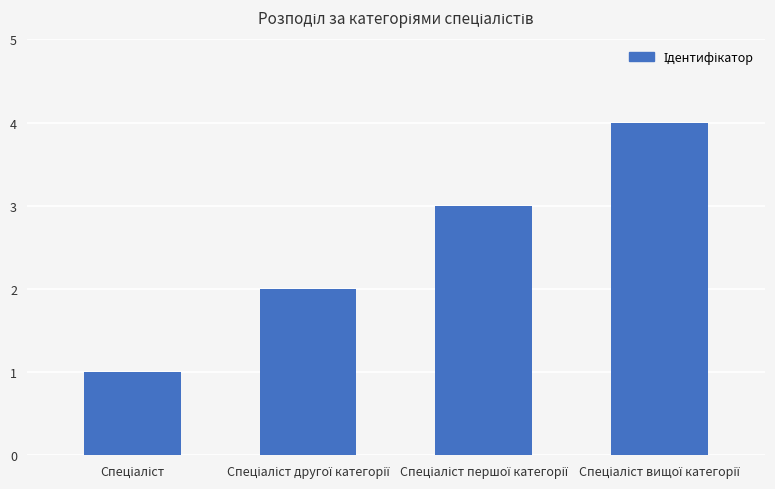

What is the maximum value shown in the chart?

4